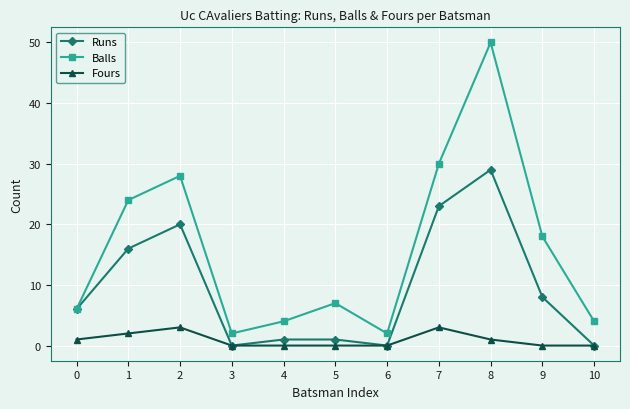

What is the greatest value displayed?

50